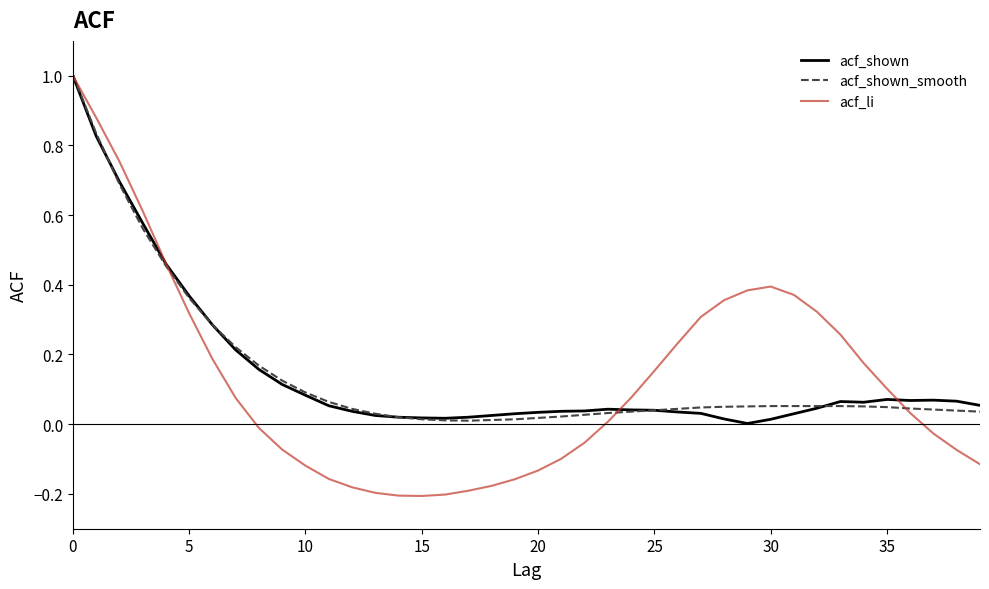

Which series has the widest spread of values?

acf_li